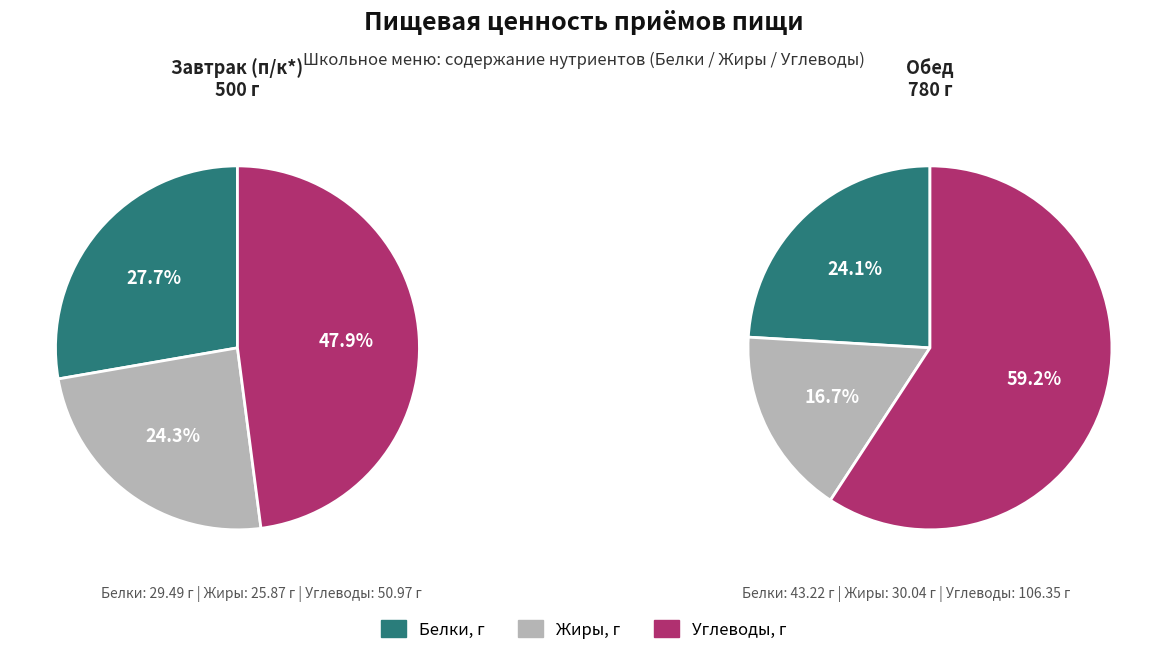

What is the smallest slice in the pie chart?

Жиры